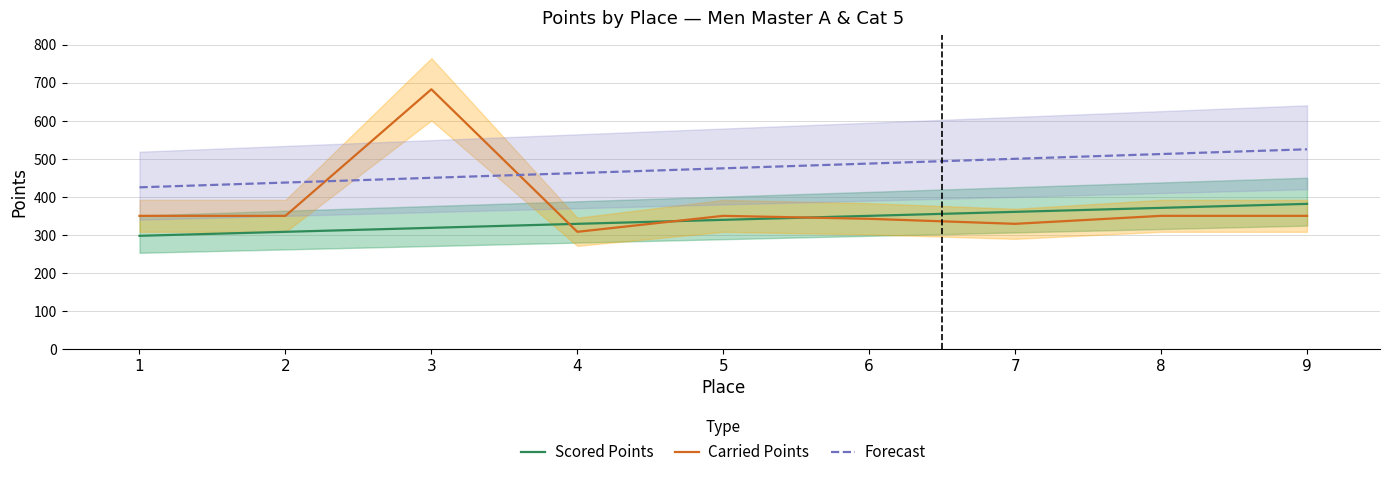

Does the chart display data point markers on the line(s)?

No